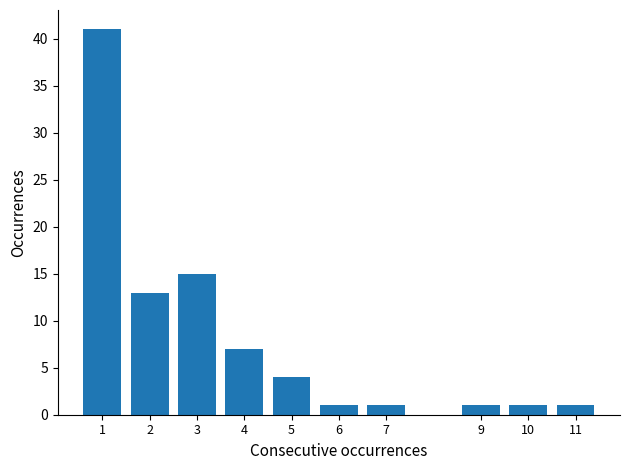

Reading right to left, transcribe all the data shown in this chart.

11=1	10=1	9=1	7=1	6=1	5=4	4=7	3=15	2=13	1=41